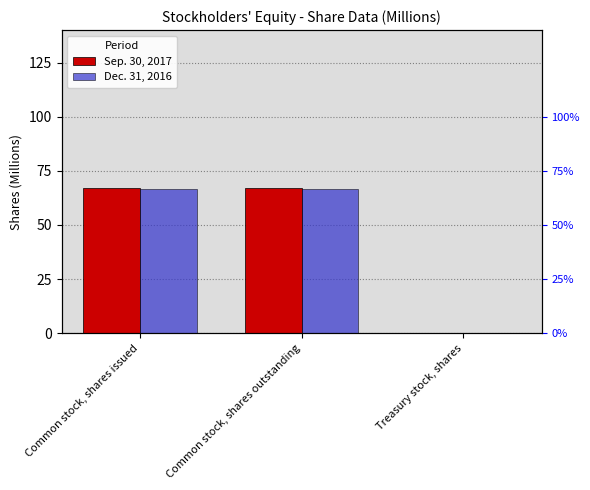

True or false: Sep. 30, 2017 has a value of 0.1 at Treasury stock, shares.

False